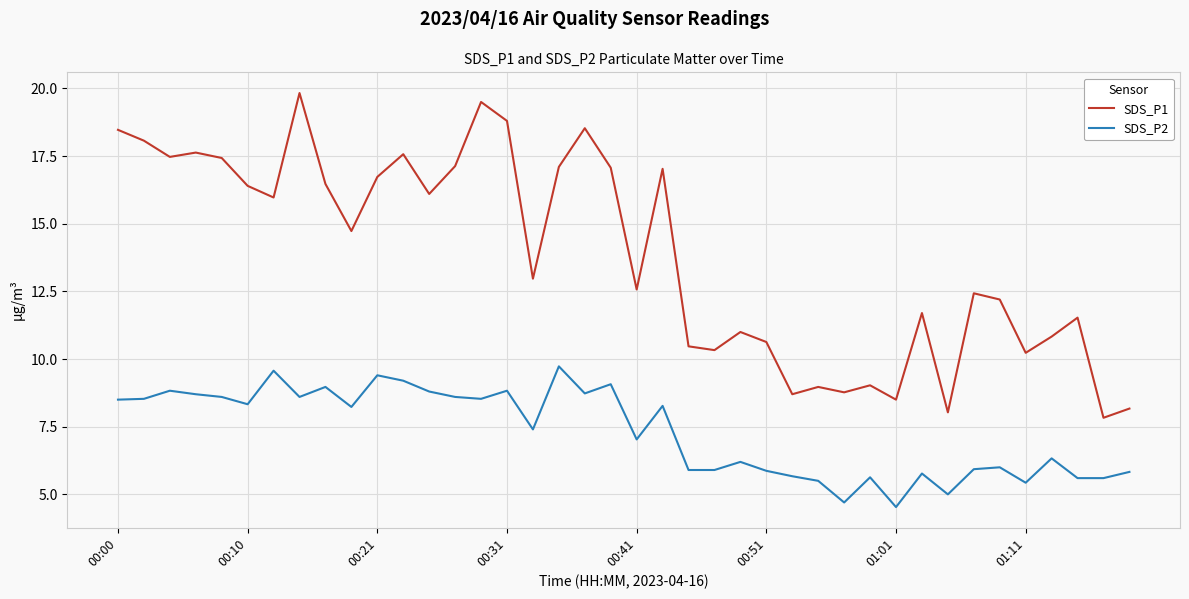

Which series has the largest total across all categories?

SDS_P1